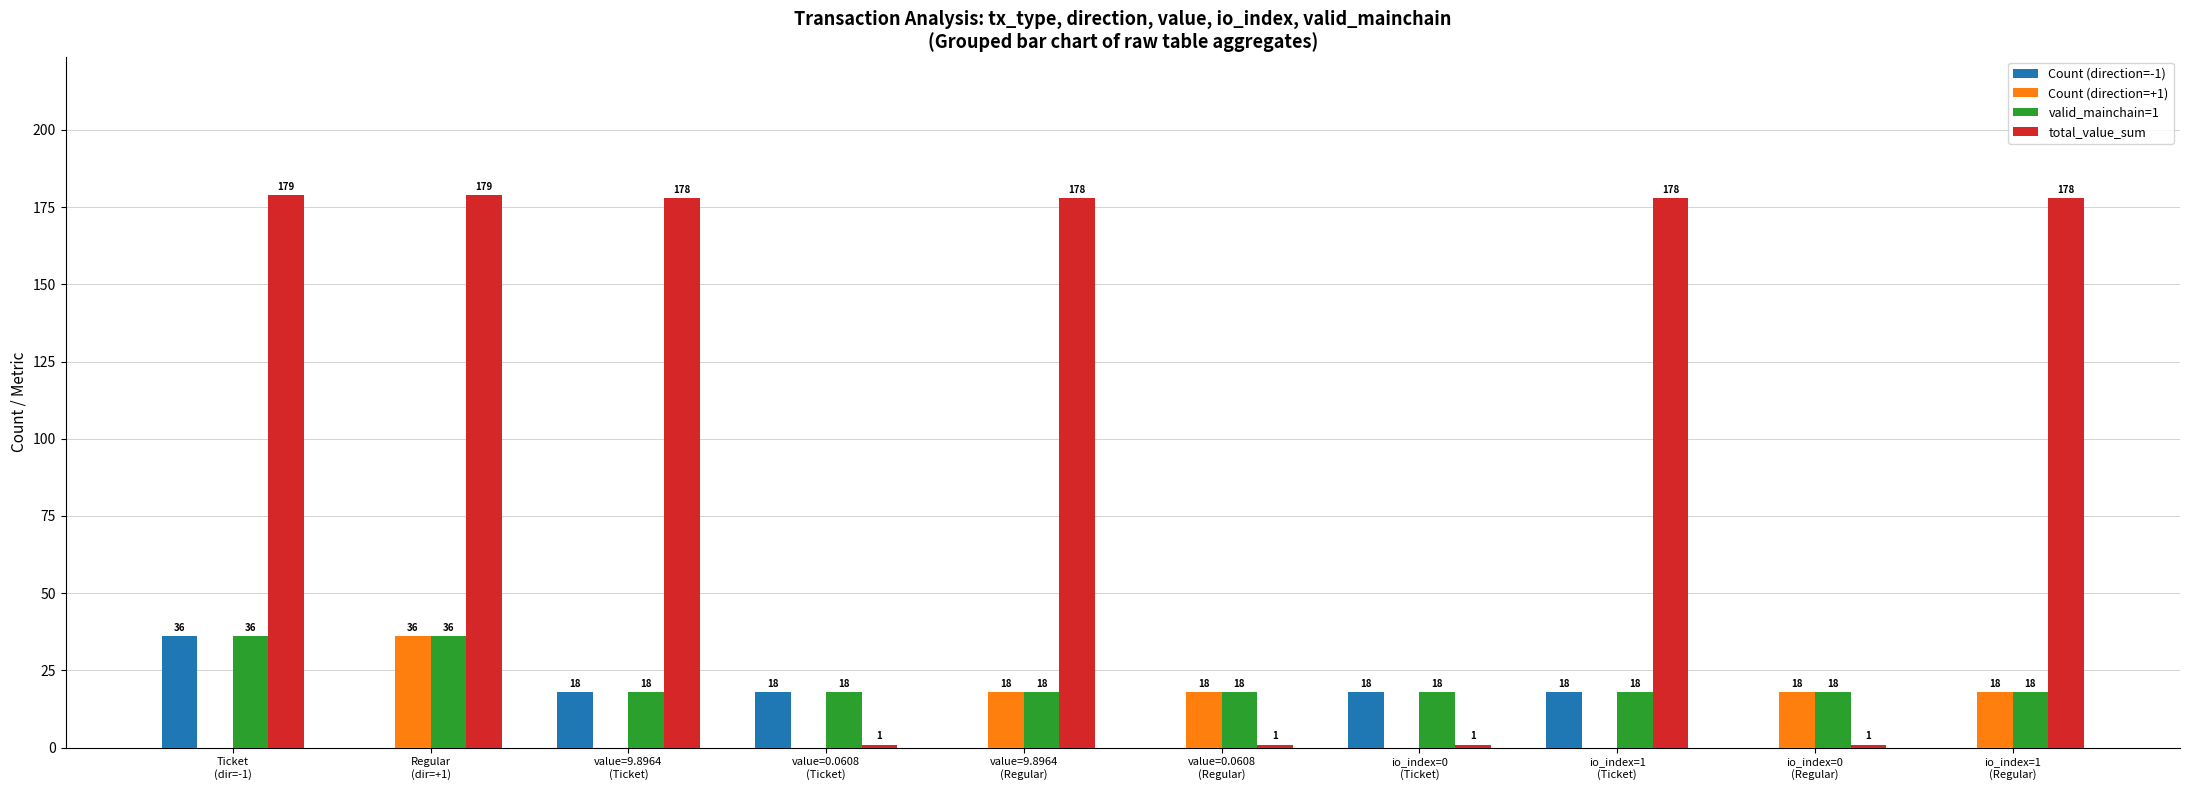

What are all the series names shown in the legend?

Count (direction=-1), Count (direction=+1), valid_mainchain=1, total_value_sum